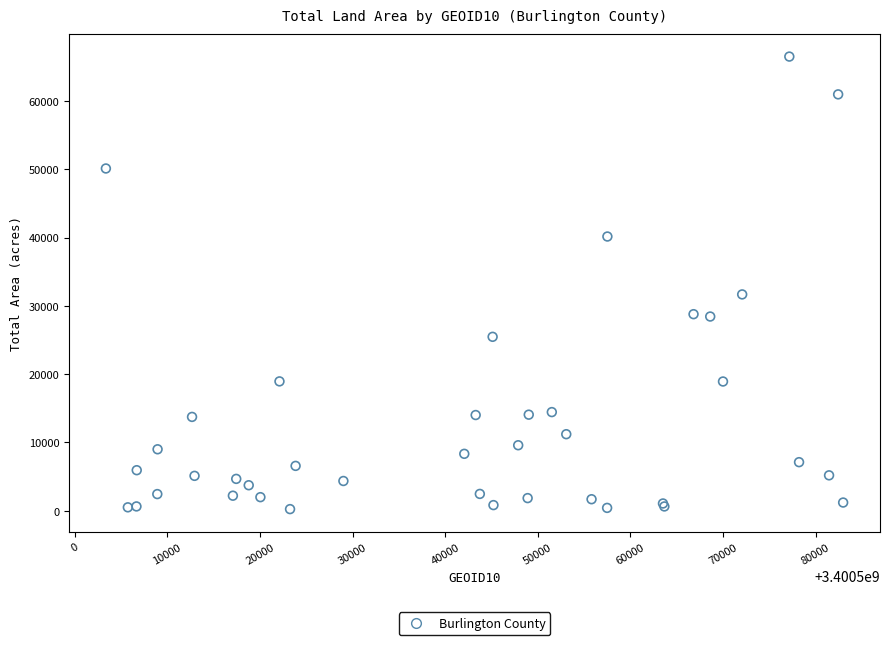

What Y value in the scatter plot is closest to 33362?

31669.4